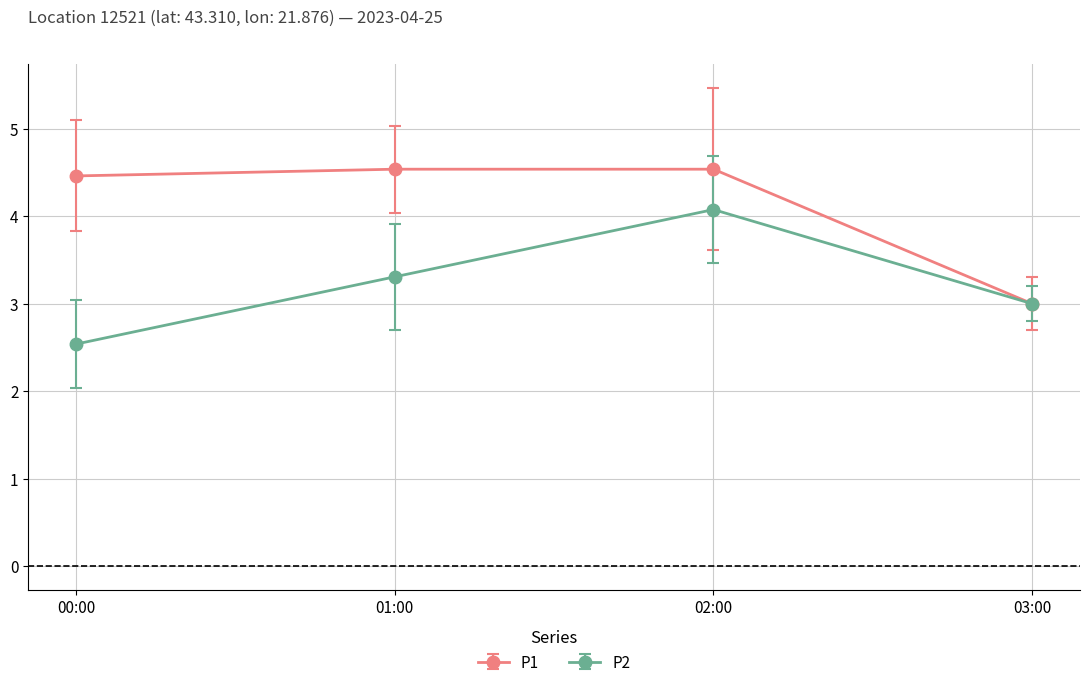

Reading left to right, transcribe all the data shown in this chart.

P1: 4.5	4.5	4.5	3.0
P2: 2.5	3.3	4.1	3.0